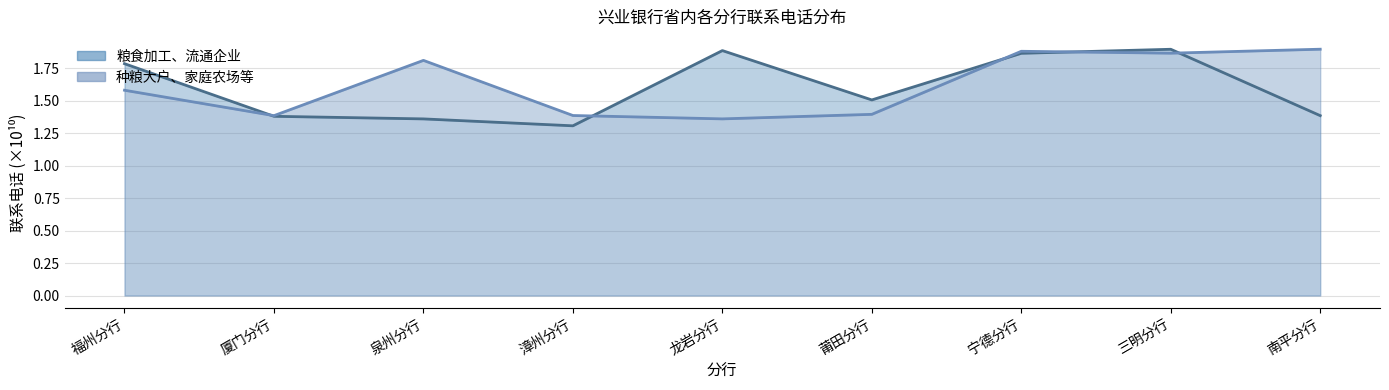

Which has a higher value, 南平分行 or 莆田分行?

莆田分行